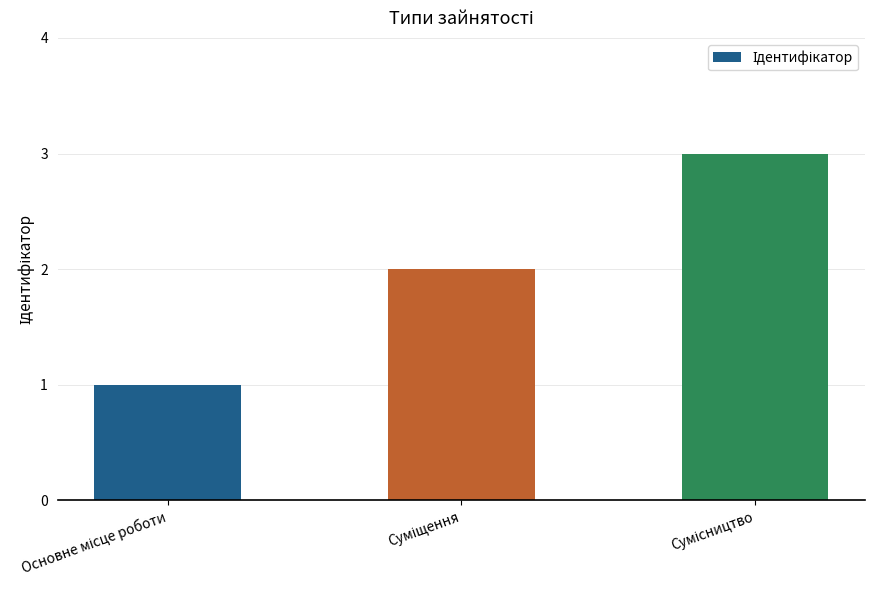

What is the minimum value shown in the chart?

1